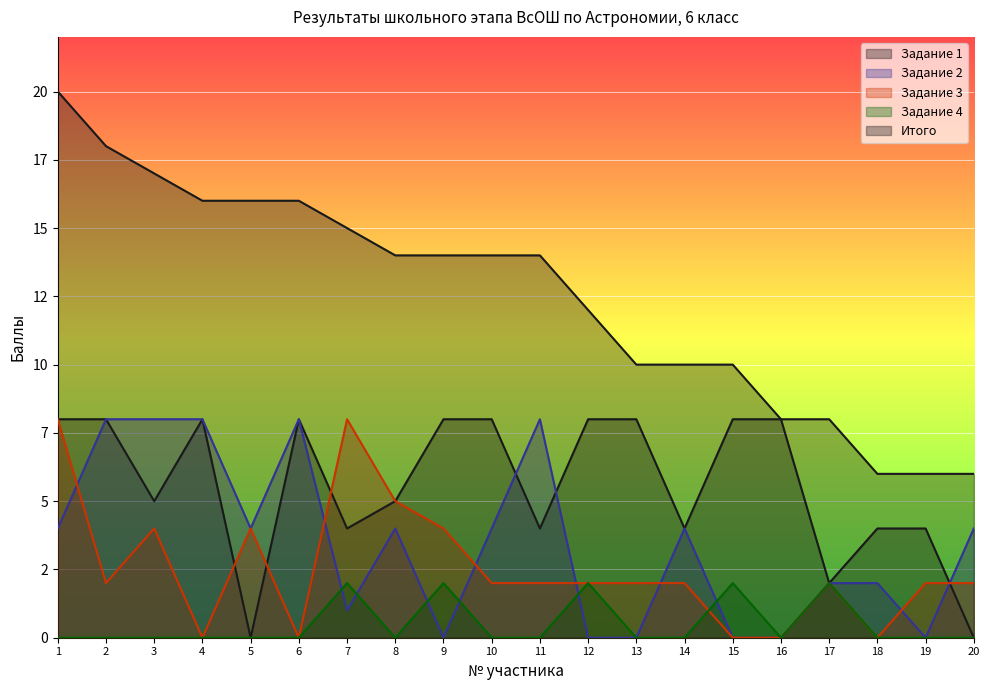

True or false: Итого and Задание 3 cross at least once.

False